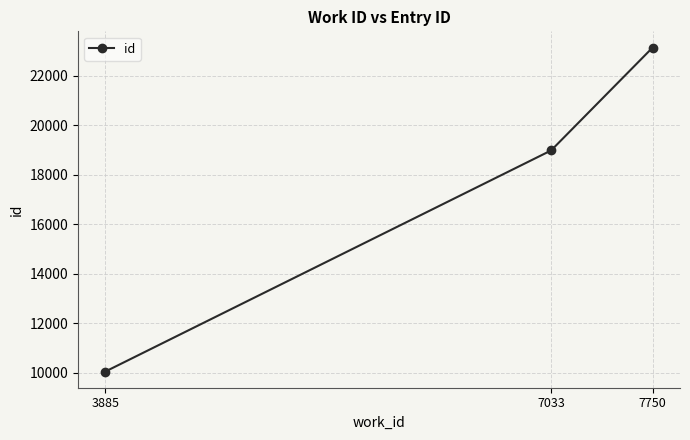

Does the chart display data point markers on the line(s)?

Yes